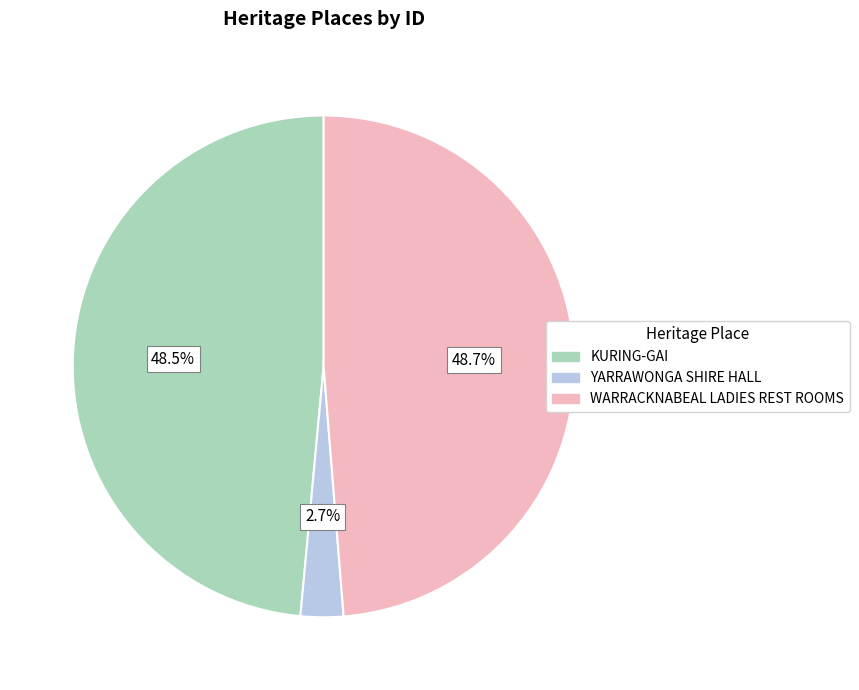

How many segments does this pie chart have?

3